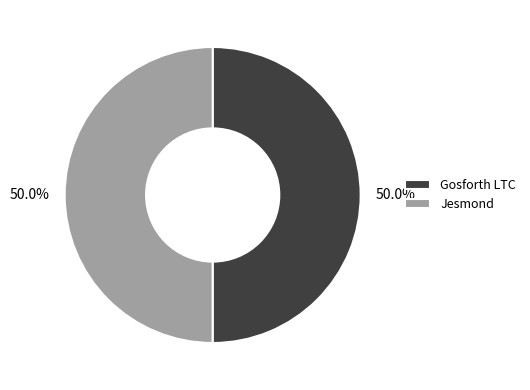

How many segments does this pie chart have?

2